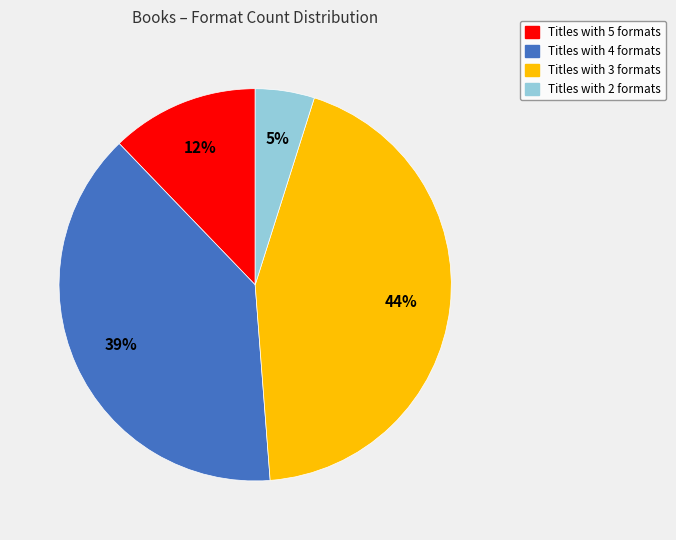

To the nearest percent, what percentage of the pie is Titles with 4 formats?

39%